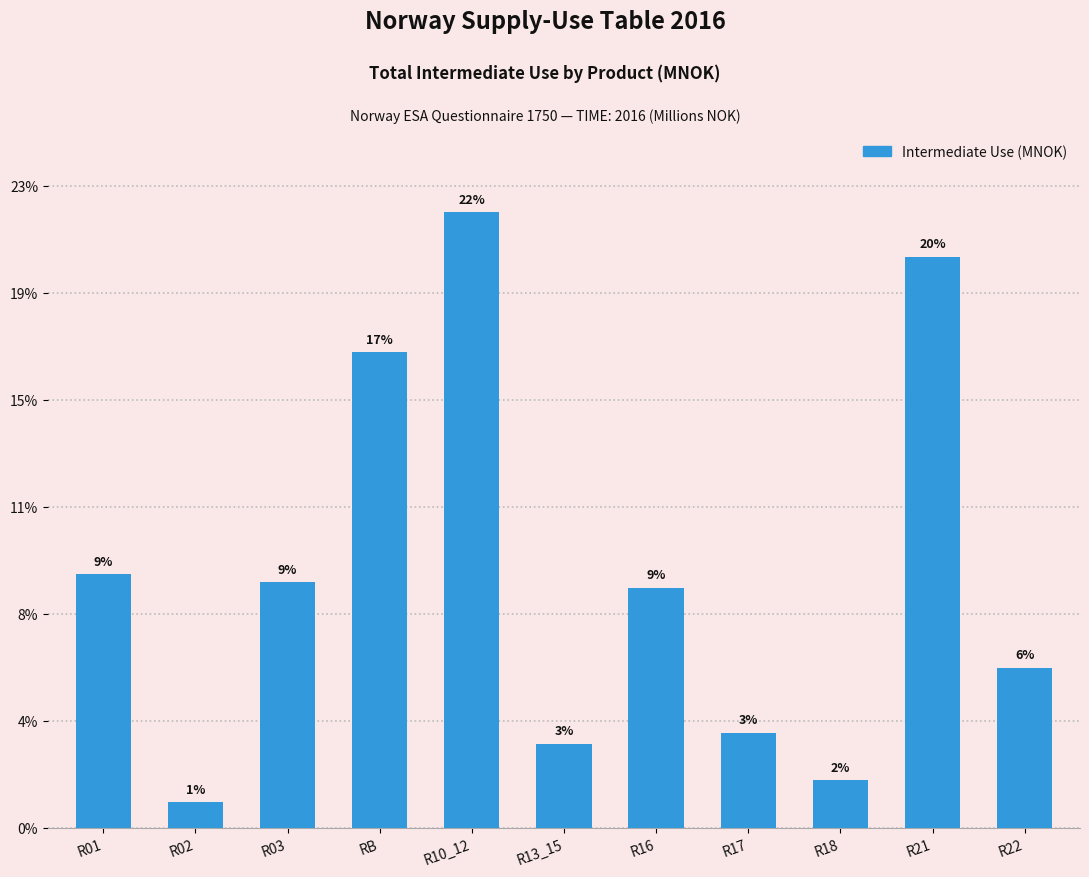

Are the bars horizontal?

No